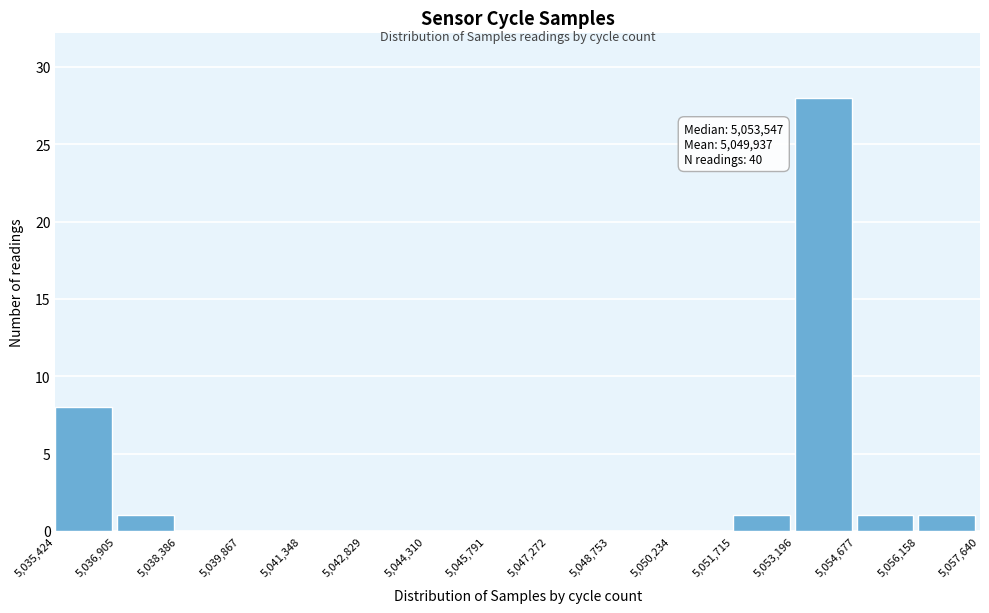

Which range on the x-axis has the tallest bar?

5,053,196 to 5,054,677